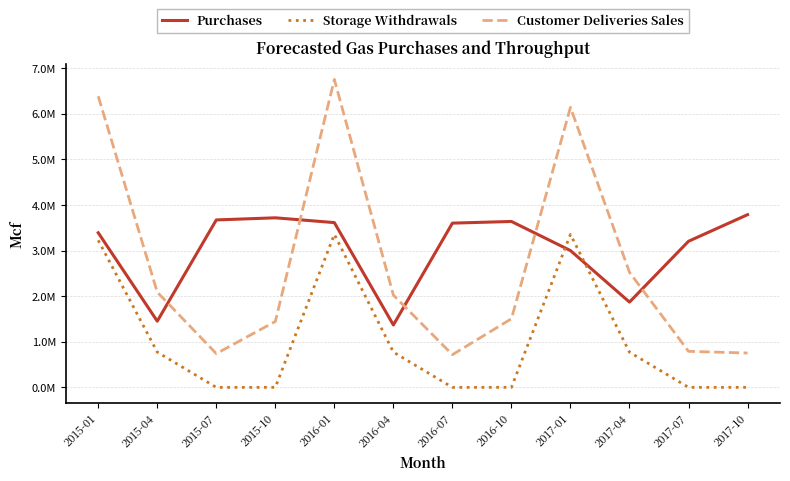

What is the lowest value of the Purchases series?

1368396